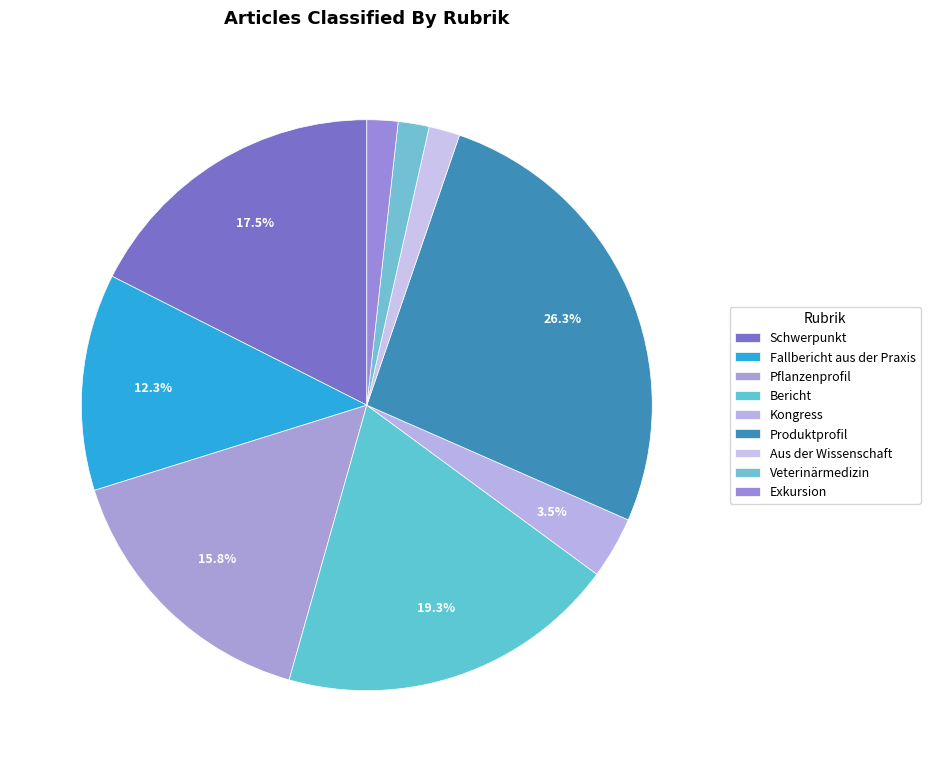

Combined, what portion of the pie is Exkursion and Schwerpunkt?

19.3%